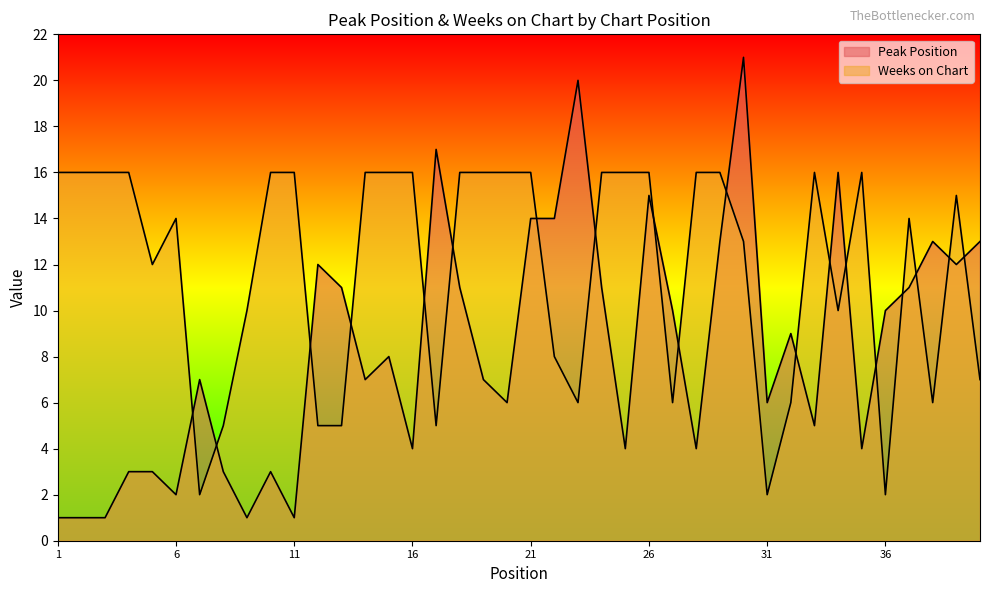

How many lines are shown in the chart?

2